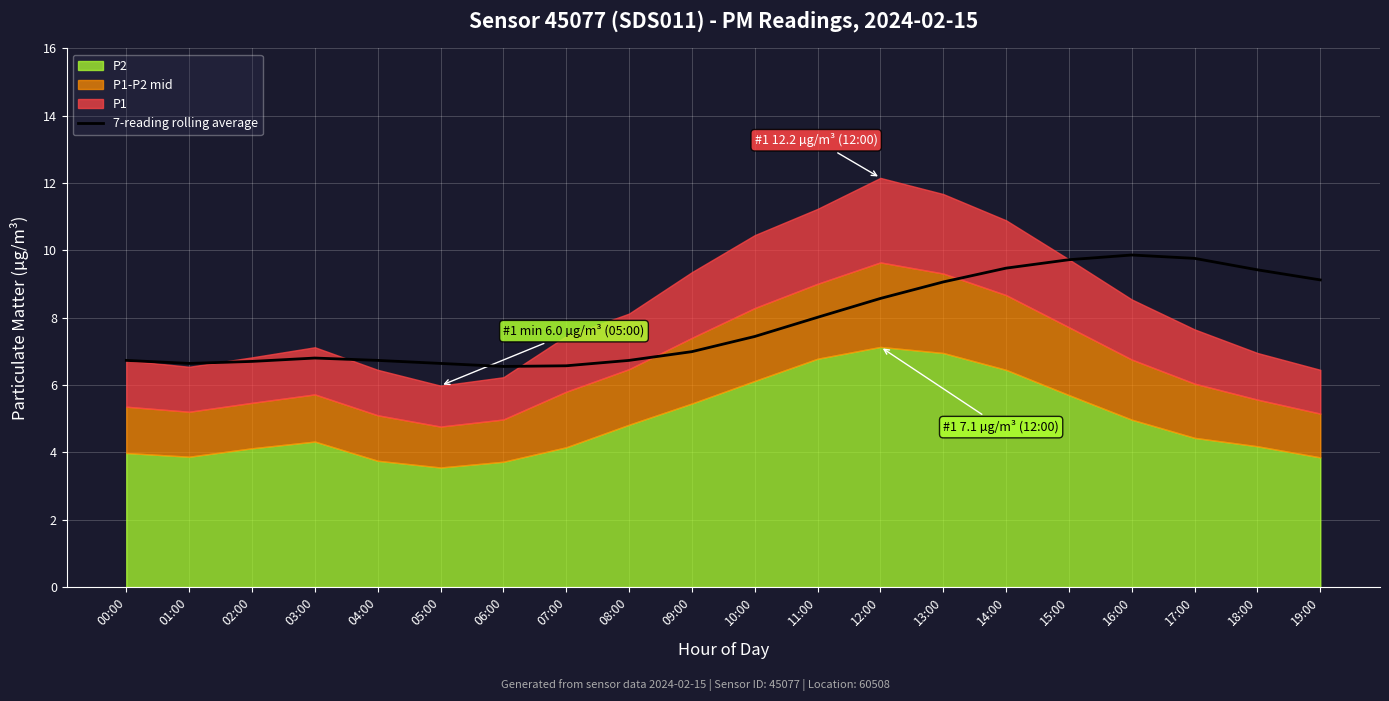

The value of 7-reading rolling average at 10:00 is 3.4. True or false?

False